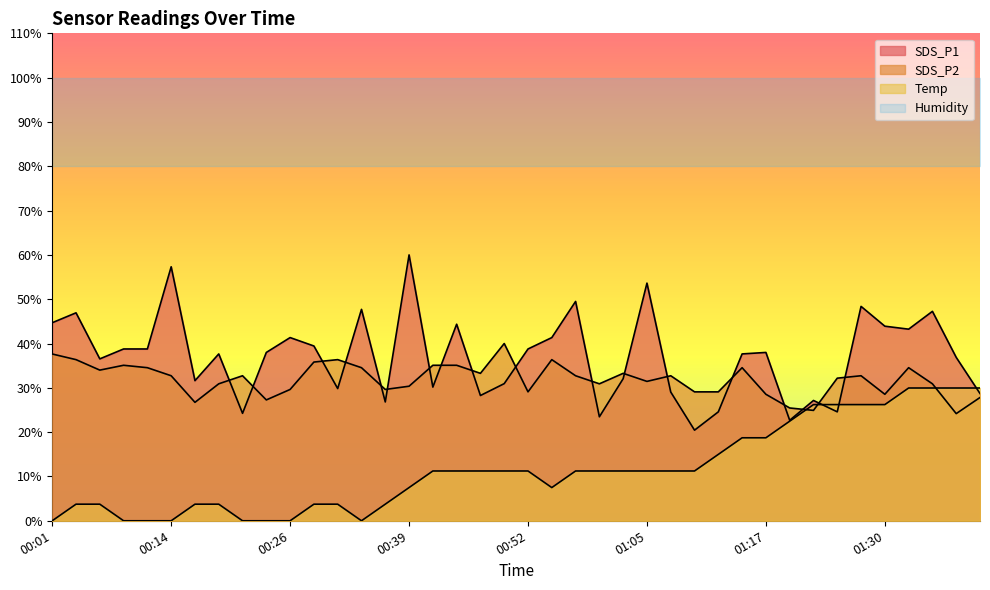

True or false: SDS_P2 and Temp cross at least once.

True